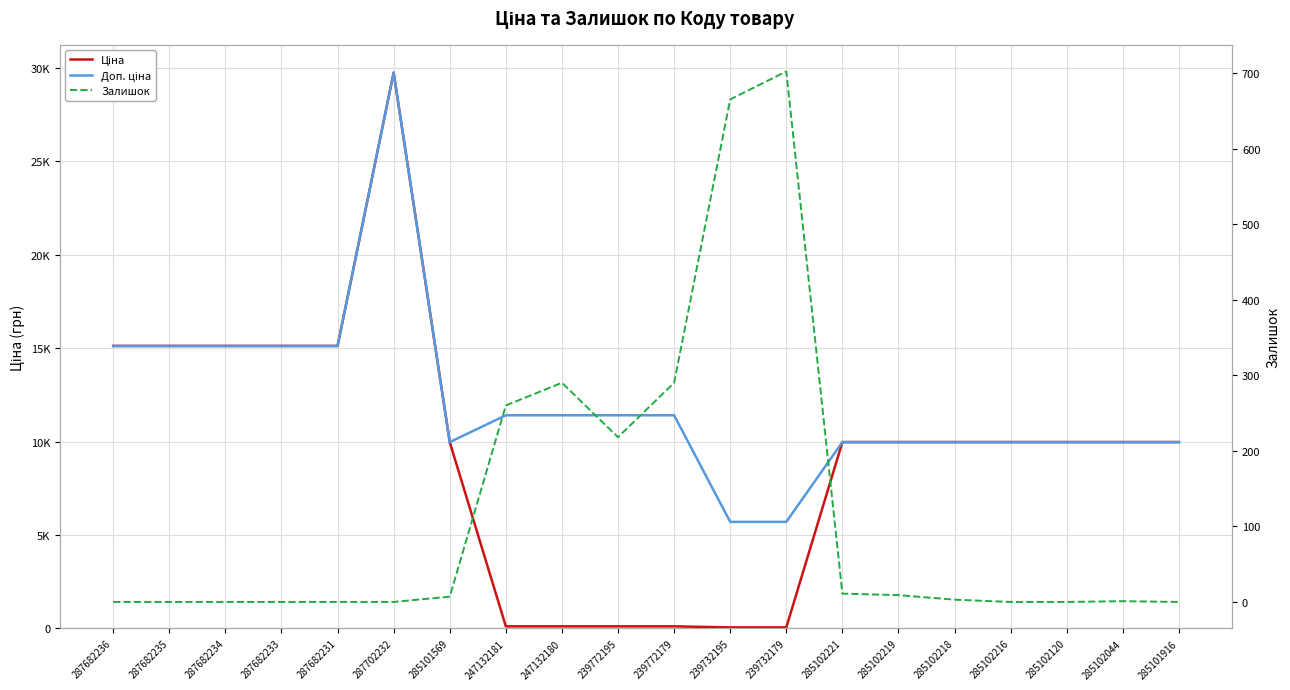

Is the value of Доп. ціна at 287682233 greater than the value of Залишок at 287682233?

Yes